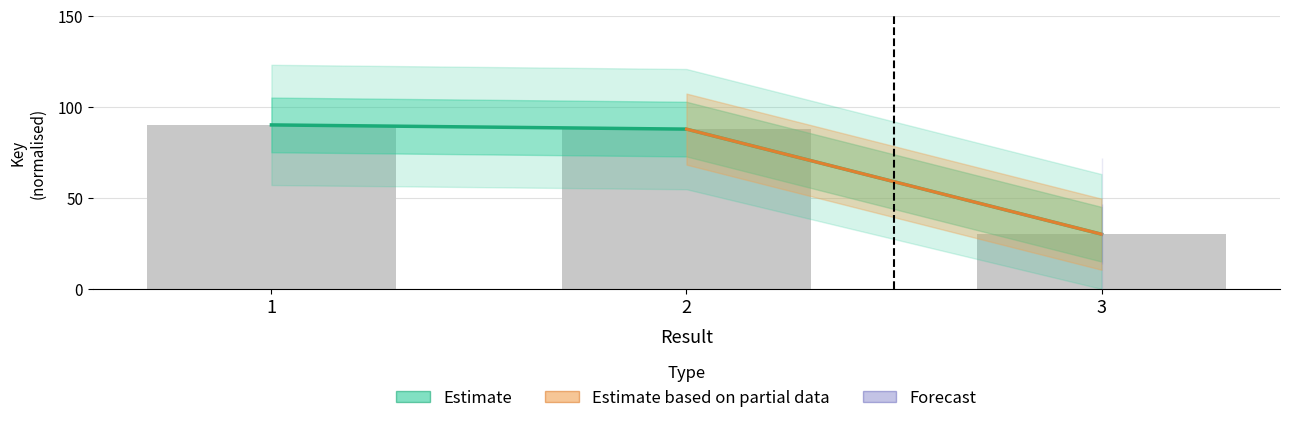

The value at 2 is 87.7. True or false?

True